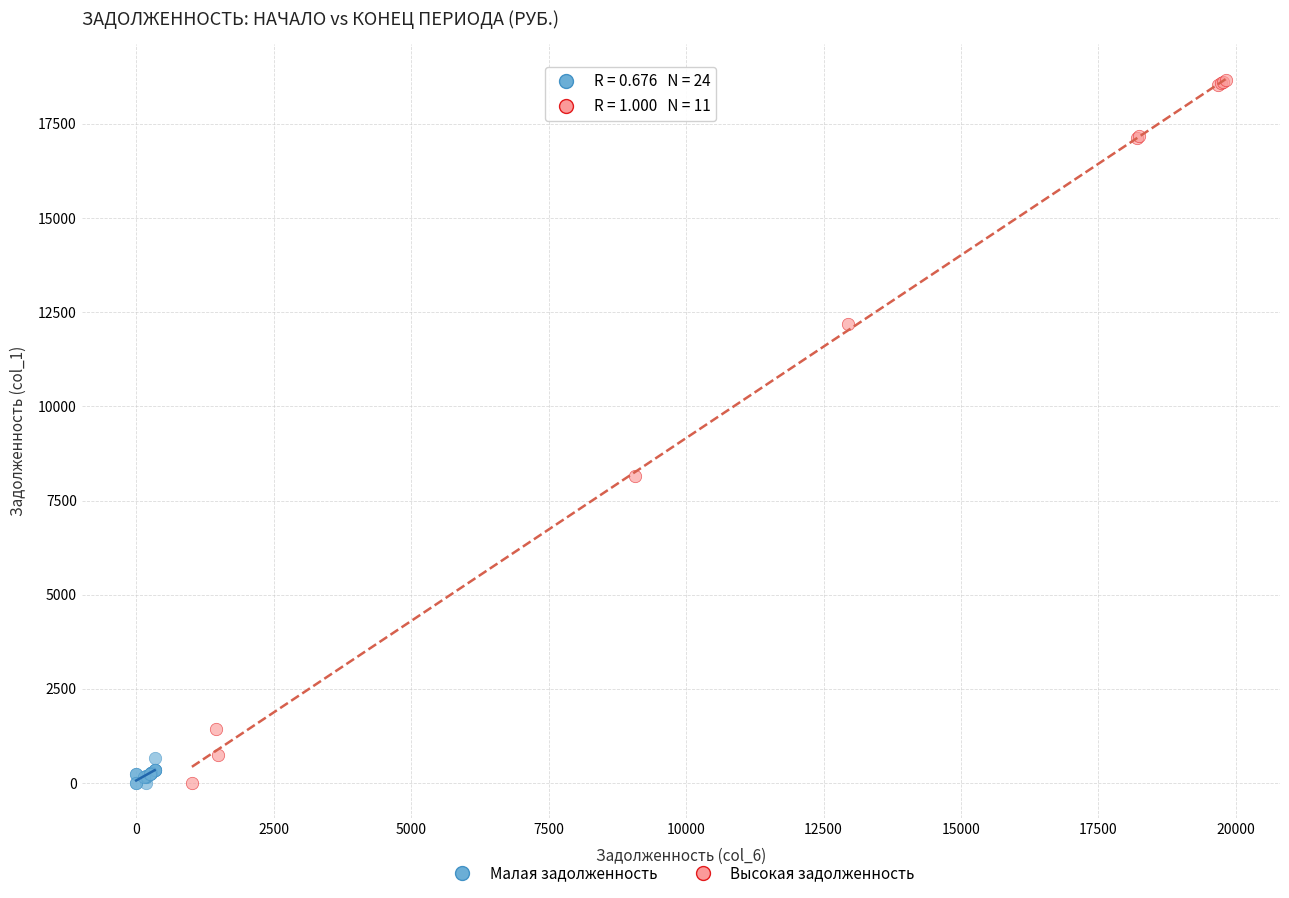

What are all the series names shown in the legend?

Малая задолженность, Высокая задолженность